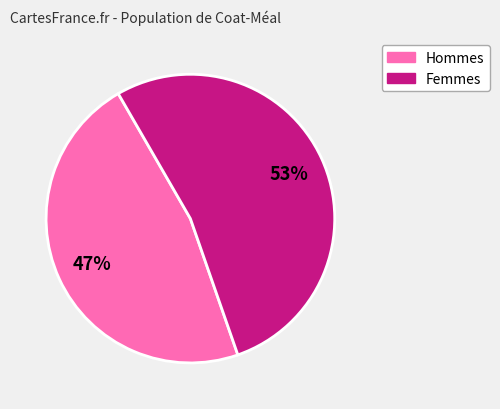

Does any single category account for the majority?

Yes